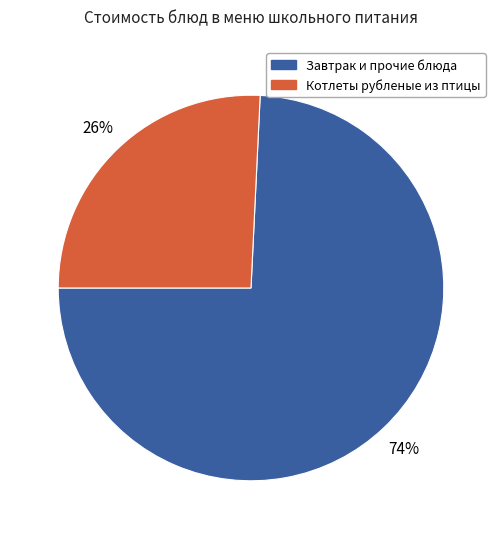

To the nearest percent, what is the difference between the largest and smallest slice percentages?

48%